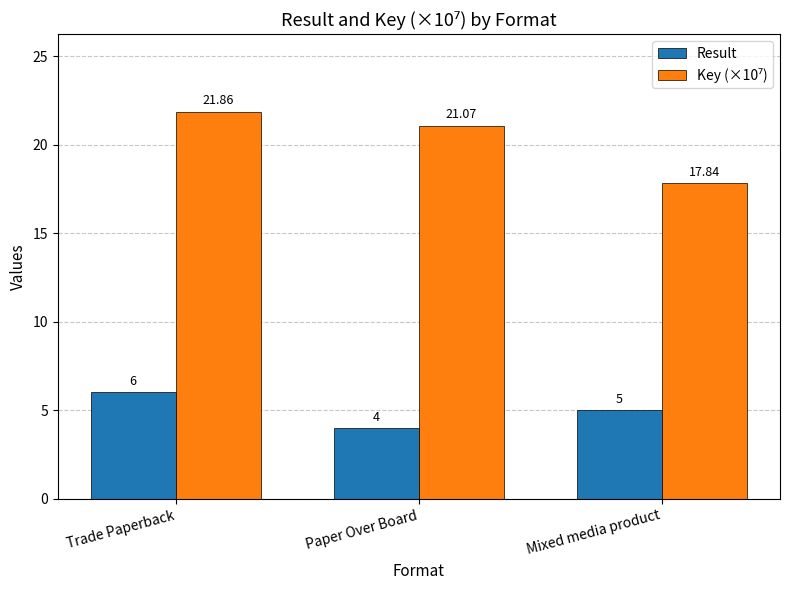

Which category has the lowest value across all series?

Paper Over Board